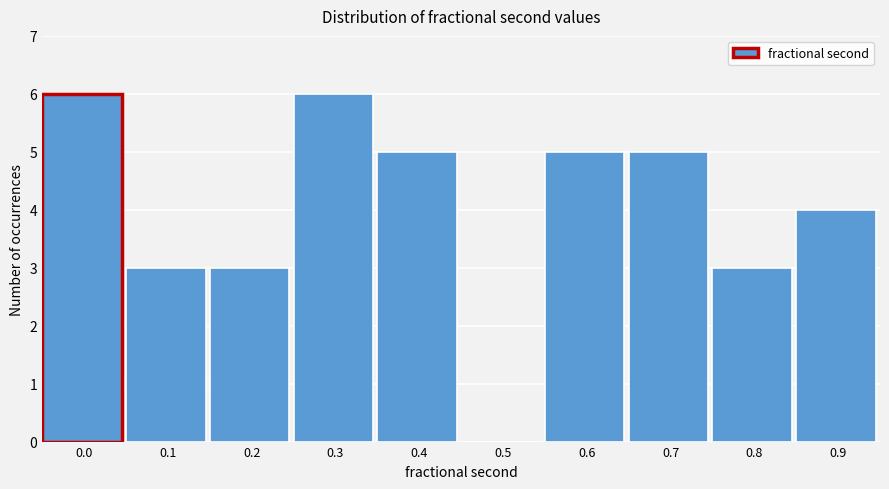

Reading left to right, extract all data points from this chart.

0.0=6	0.1=3	0.2=3	0.3=6	0.4=5	0.5=0	0.6=5	0.7=5	0.8=3	0.9=4